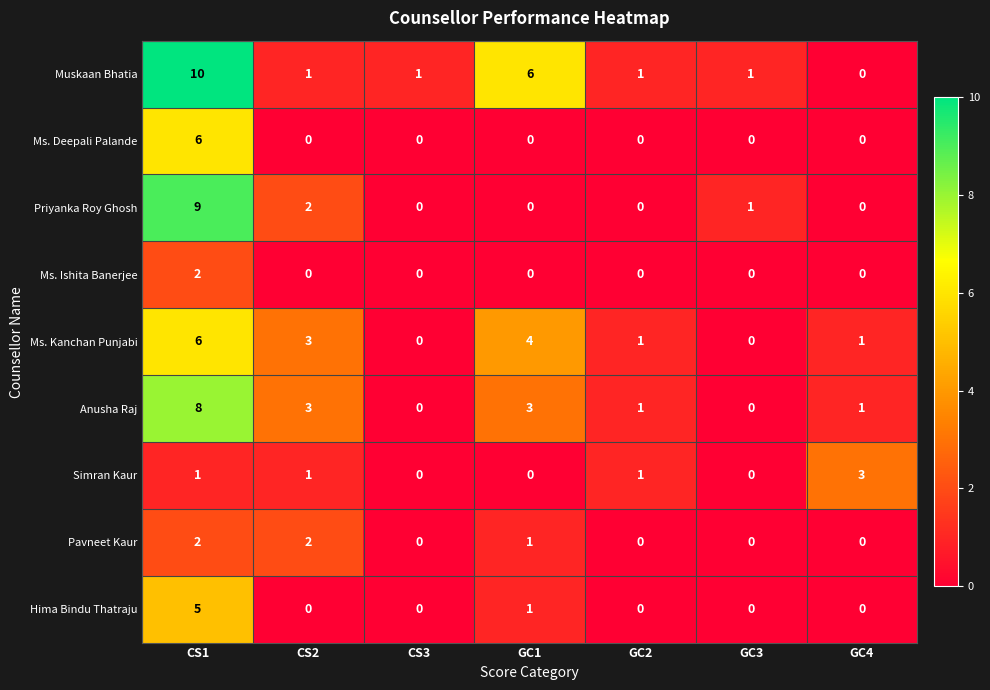

What is the total value across all series at CS1?

49